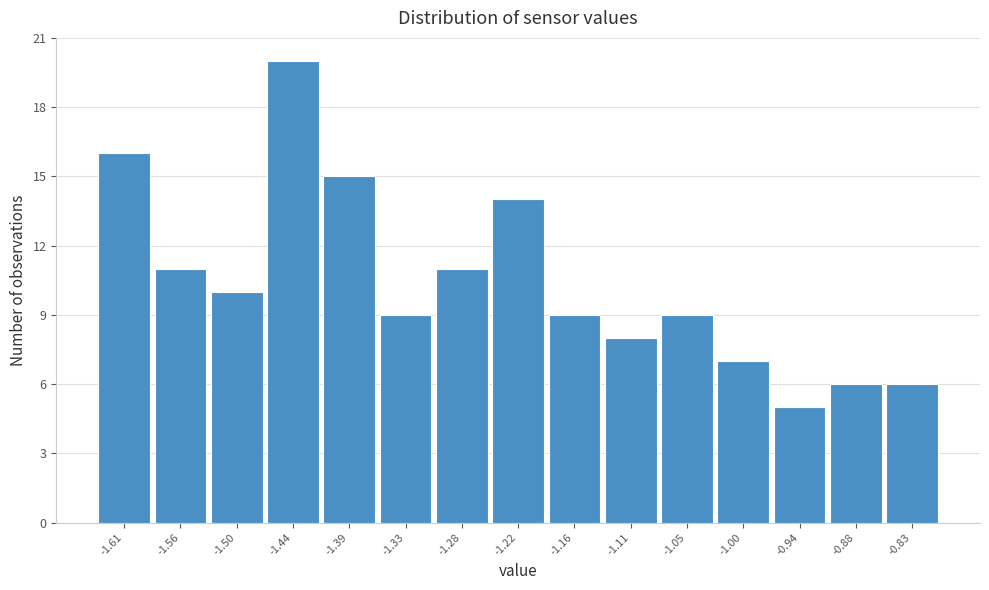

Over which range of the x-axis is the bar tallest?

-1.472 to -1.416